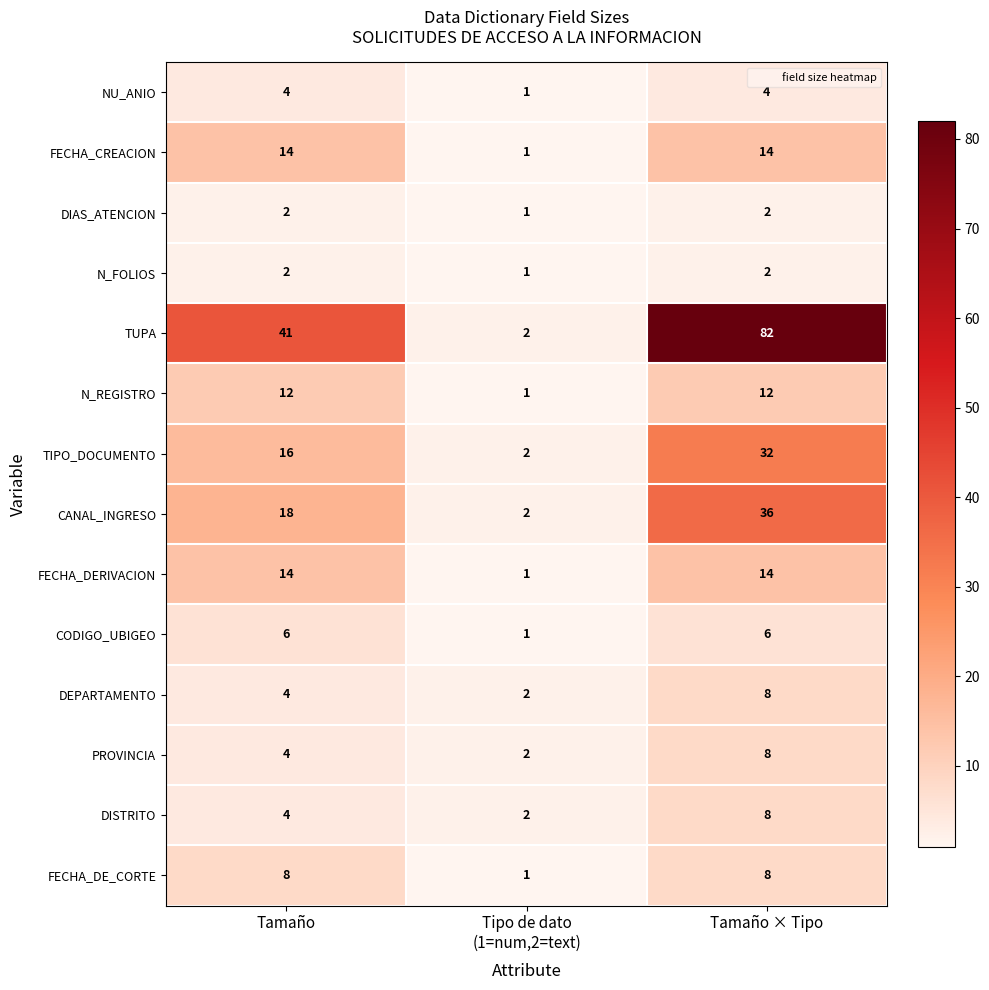

At which category does the chart reach its minimum across all series?

Tipo de dato
(1=num,2=text)